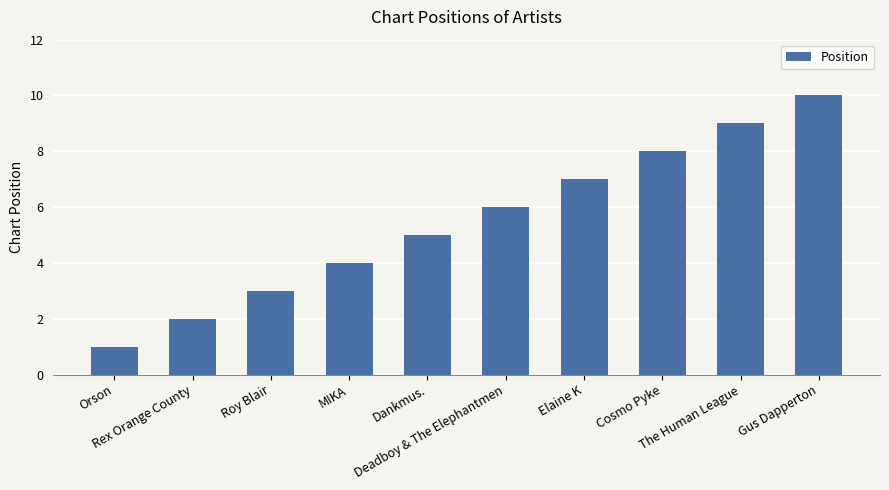

Reading left to right, transcribe all the data shown in this chart.

1	2	3	4	5	6	7	8	9	10